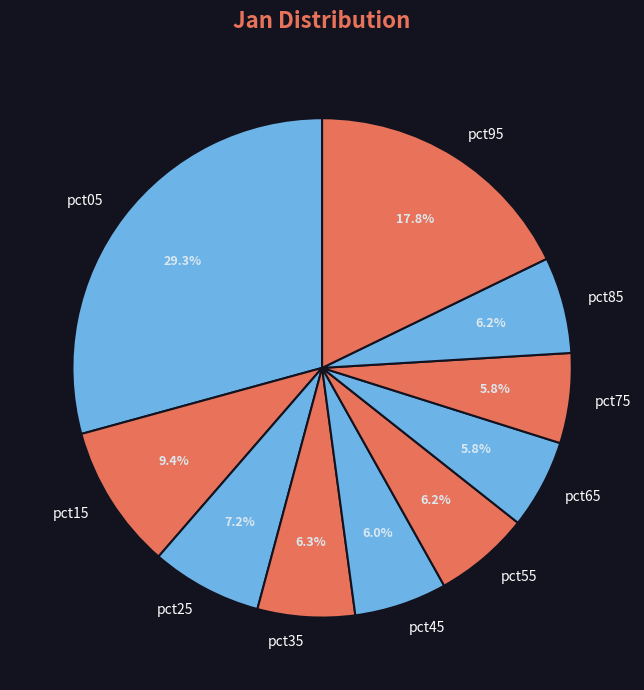

What portion of the pie excludes pct35?

93.7%